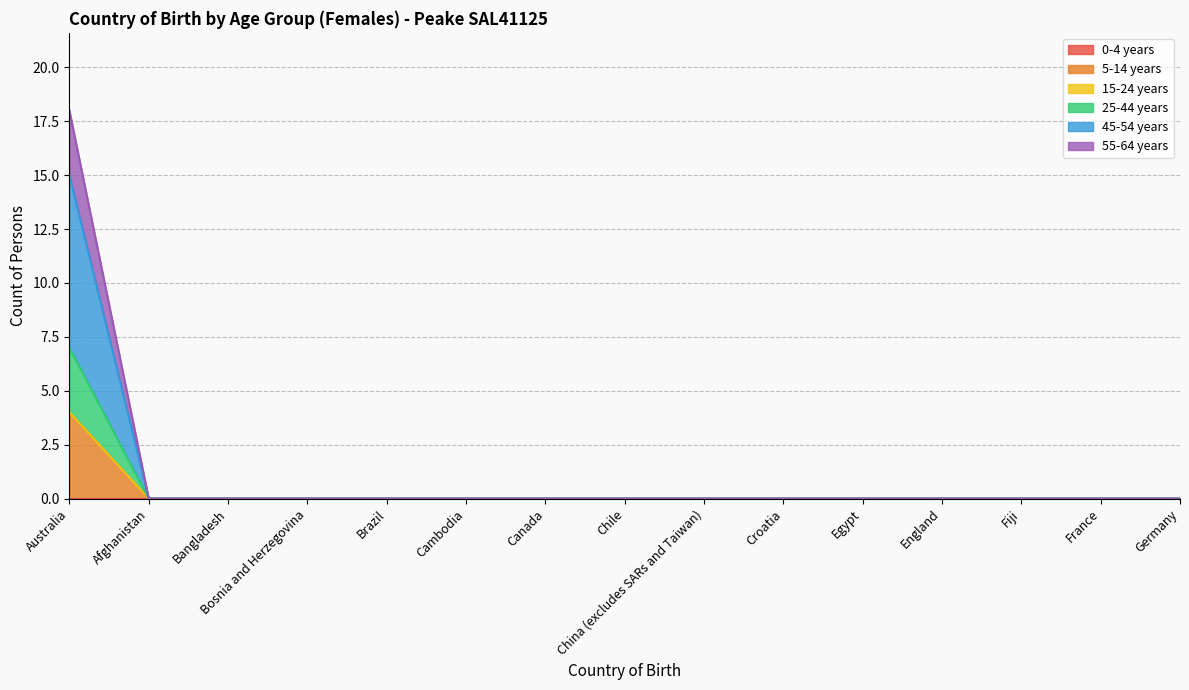

How many values in the 5-14 years series exceed 0?

1